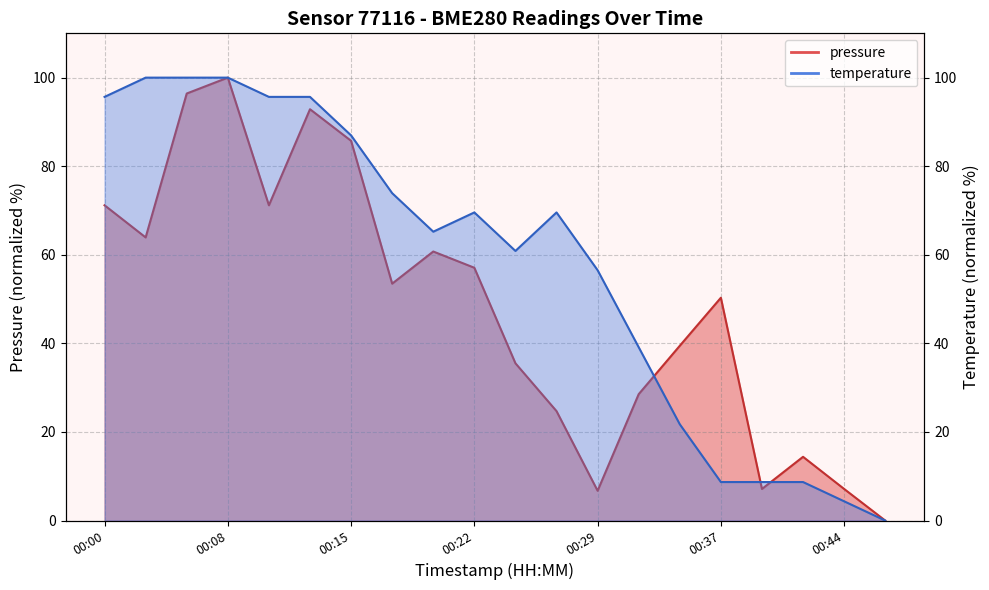

What is the sum of all temperature values?

1160.9